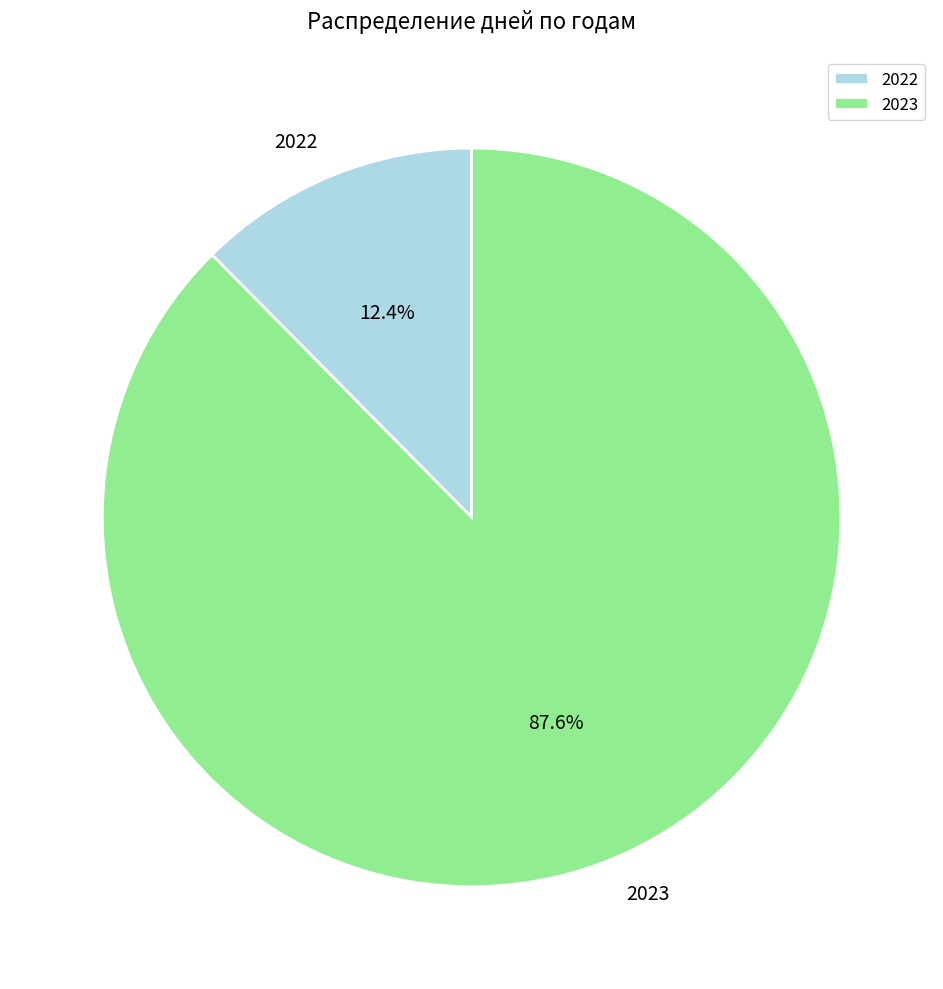

How many slices are in this pie chart?

2